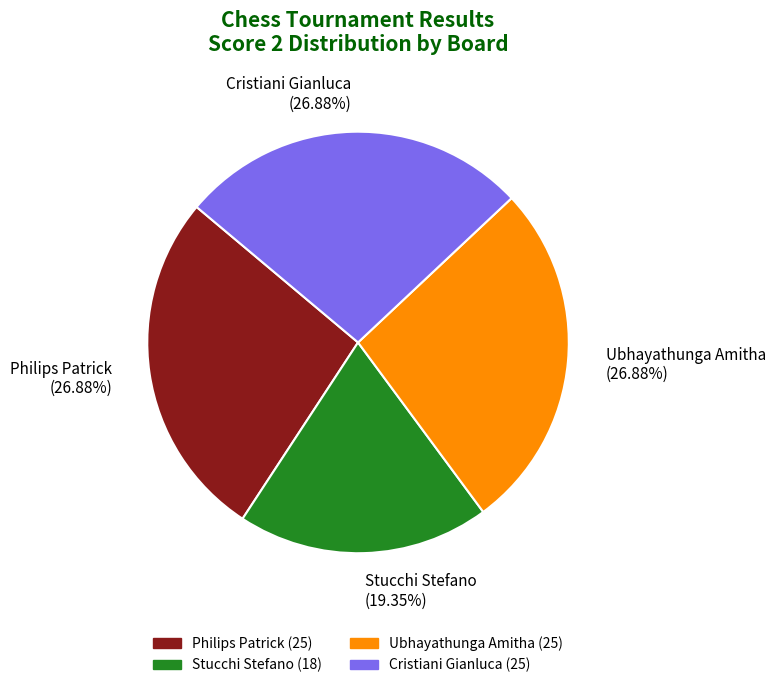

Do Stucchi Stefano (19.35%) and Cristiani Gianluca (26.88%) together represent more than half of the pie?

No